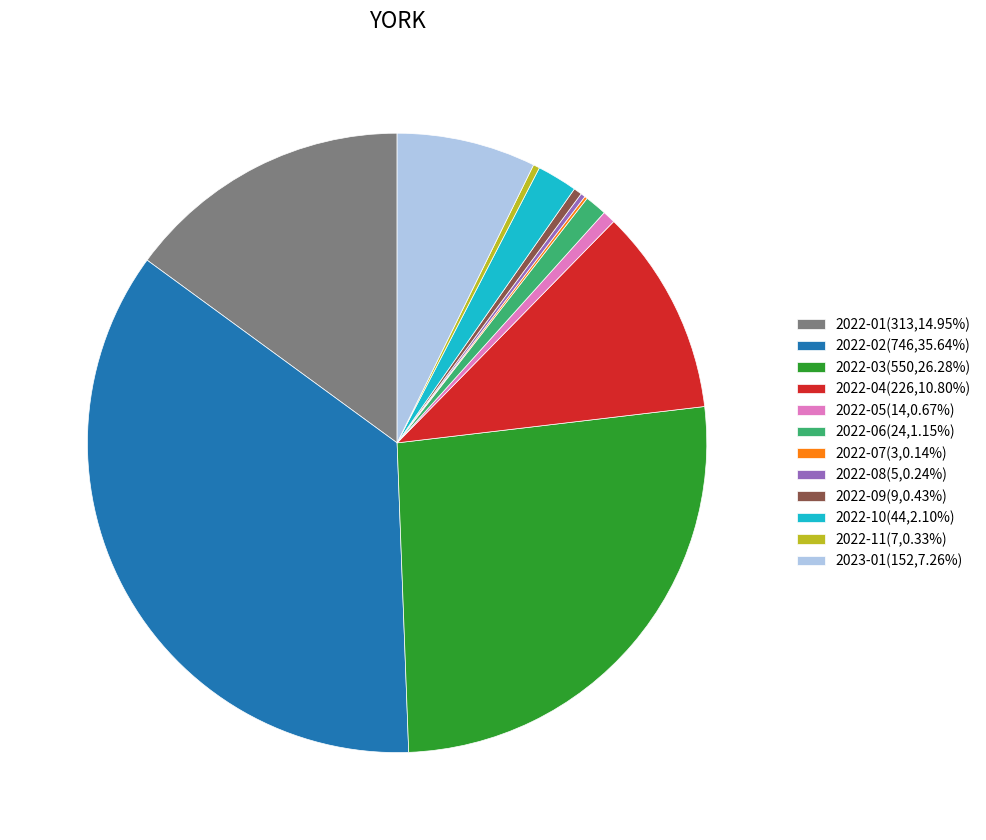

The 2022-05 slice represents 1% of the pie. True or false?

True